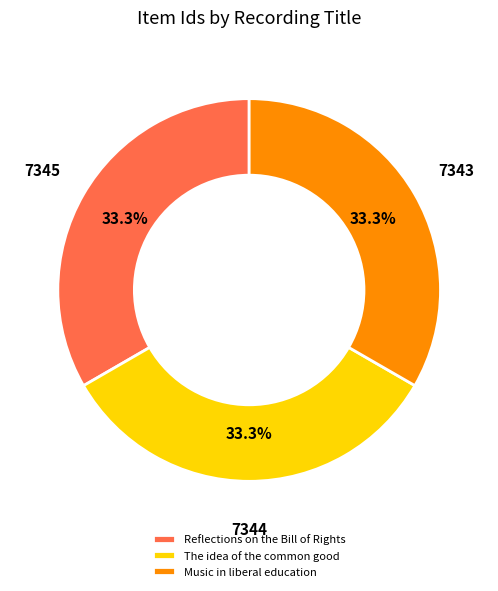

What percentage is NOT represented by The idea of the common good?

66.7%